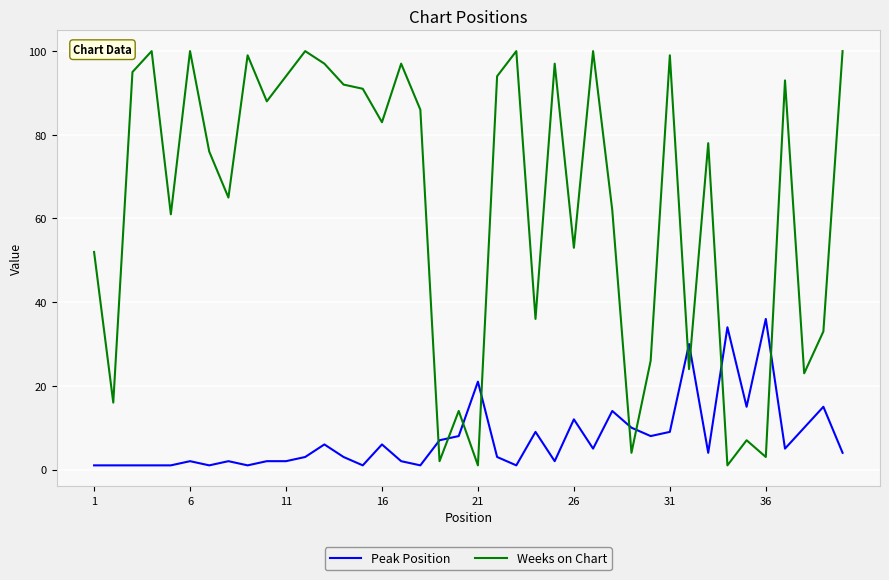

Rank the series by their maximum value, from lowest to highest.

Peak Position, Weeks on Chart